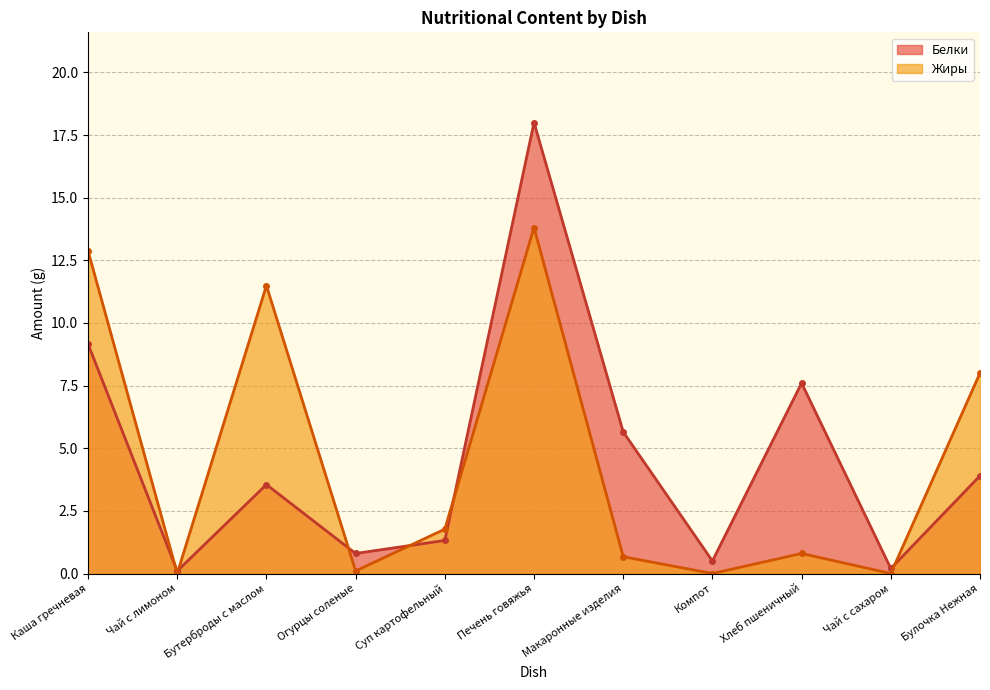

What is the sum of all Белки values?

50.8